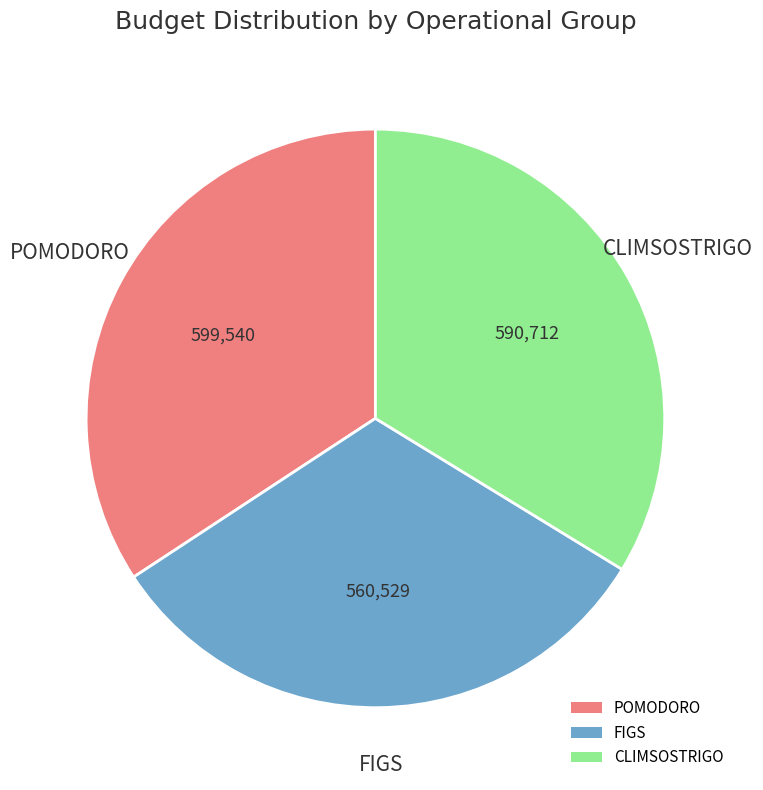

Which has a higher value, CLIMSOSTRIGO or FIGS?

CLIMSOSTRIGO